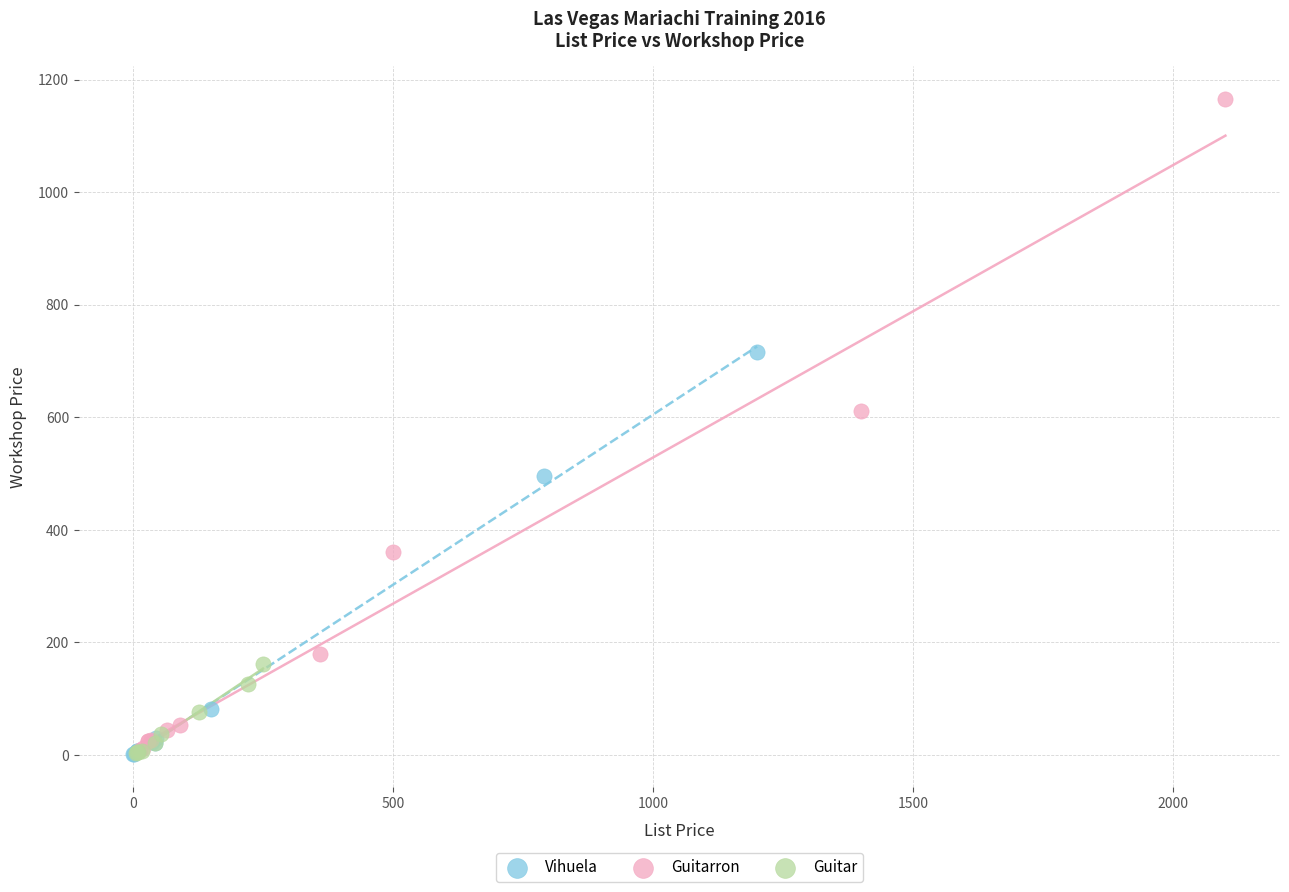

Which series contains the highest Y value?

Guitarron